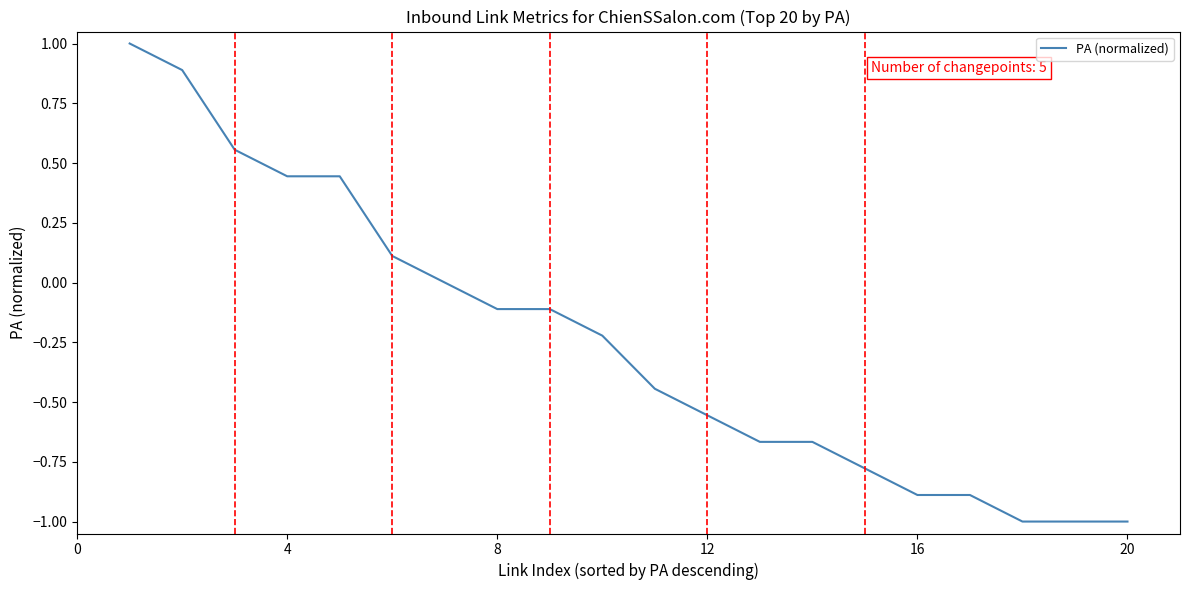

What is the difference between the maximum and minimum values?

2.0